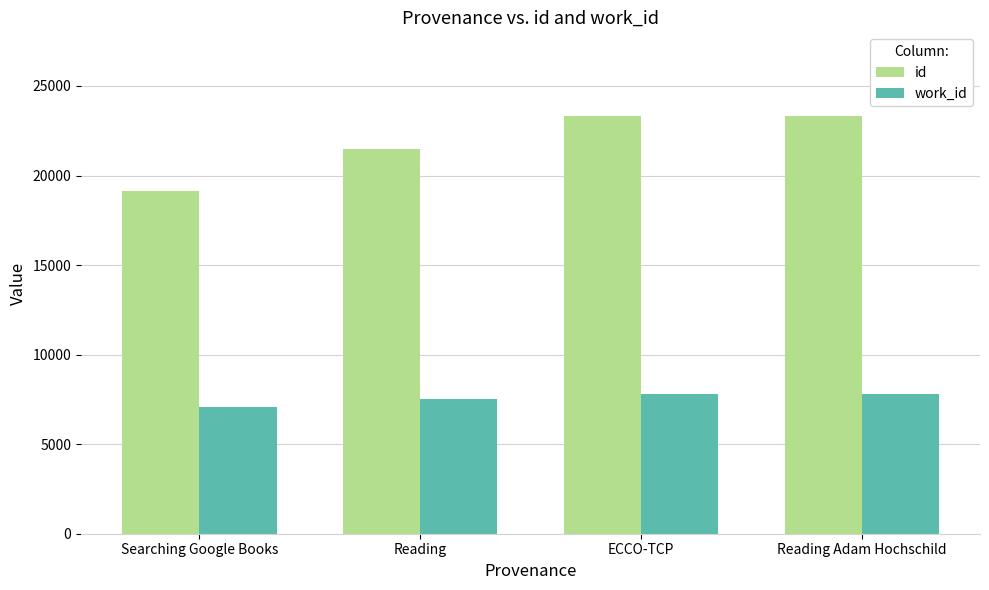

At how many categories does at least one series exceed 13417?

4